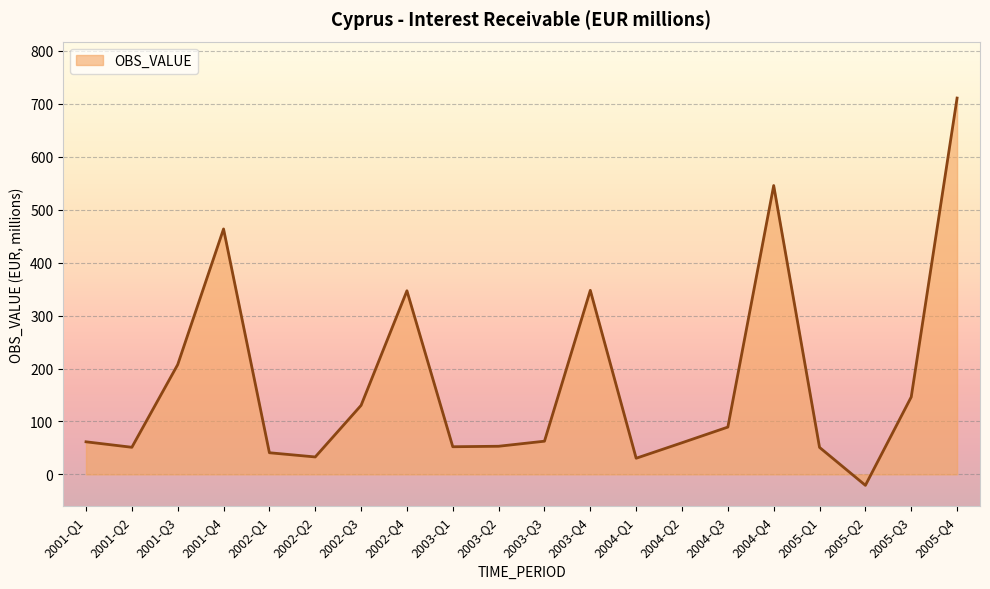

Is it true that the value at 2003-Q4 is 347.6?

True